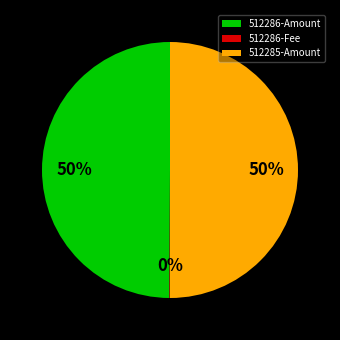

What percentage is the 512286-Amount slice, to the nearest percent?

50%